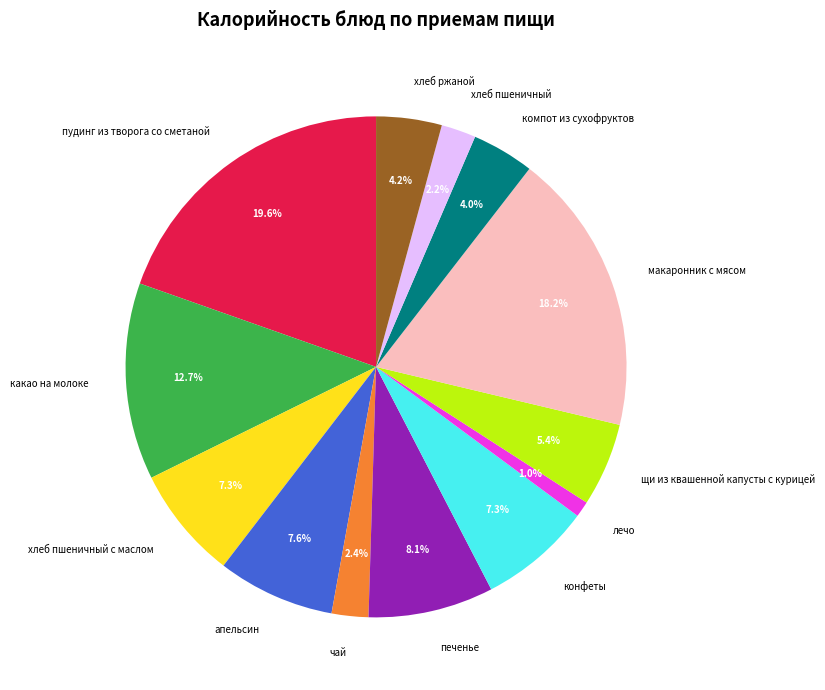

True or false: компот из сухофруктов accounts for 4% of the total.

True